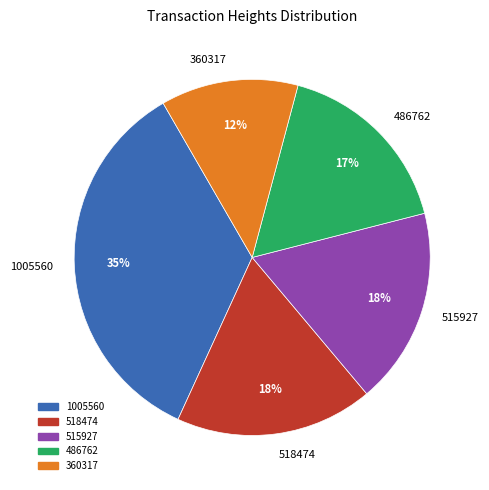

To the nearest percent, what percentage of the pie is 515927?

18%